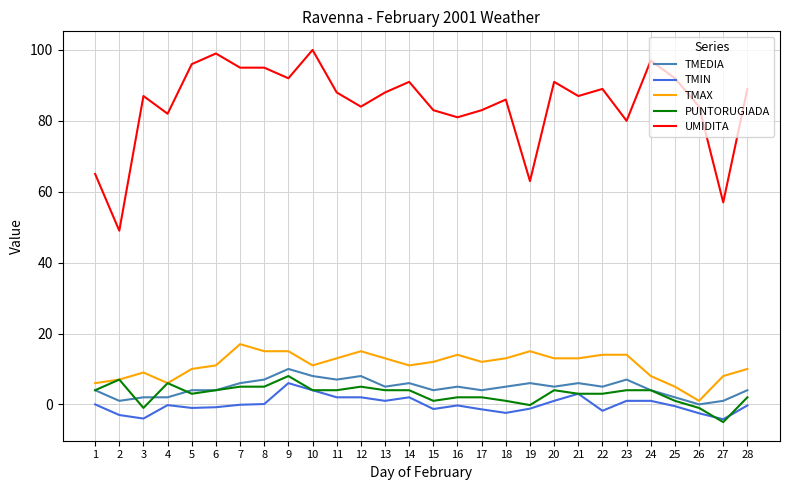

Between 6 and 19, which series saw the biggest shift?

UMIDITA